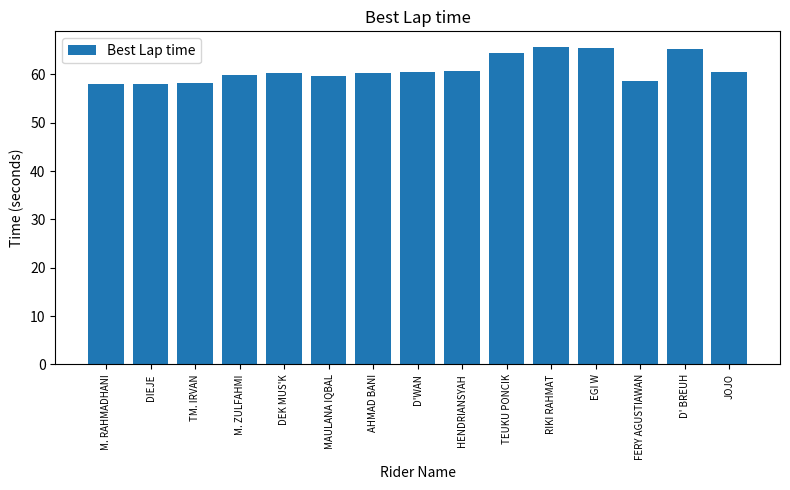

What is the label of the 6th bar from the right?

TEUKU PONCIK